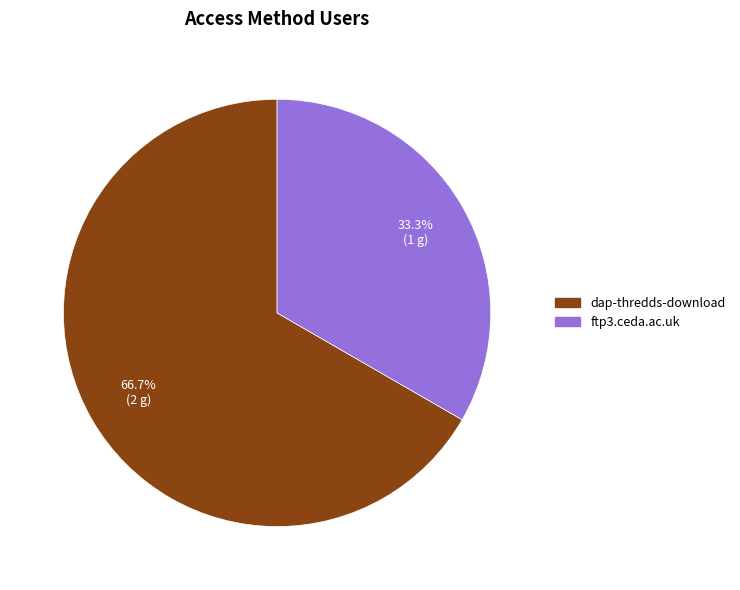

Is ftp3.ceda.ac.uk the majority of the pie?

No